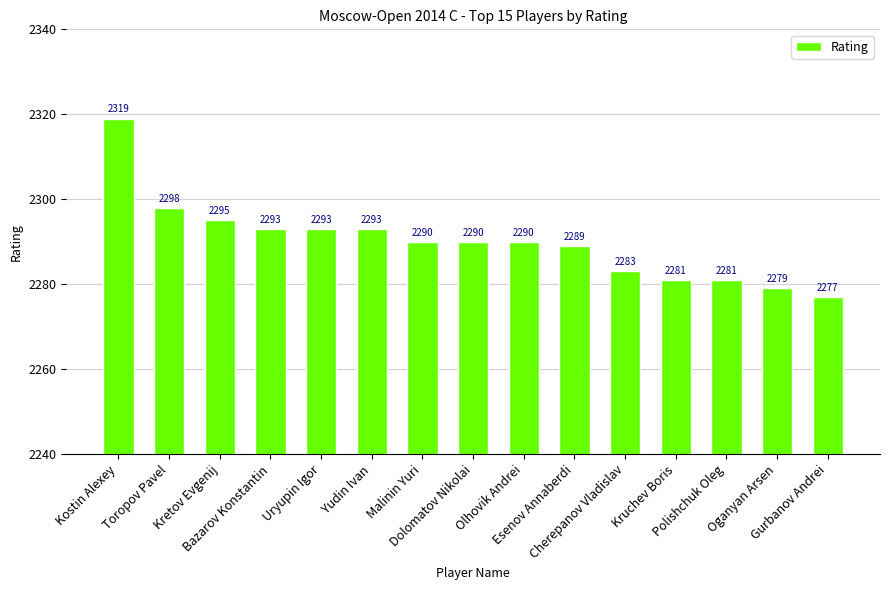

What is the label of the 6th bar from the right?

Esenov Annaberdi